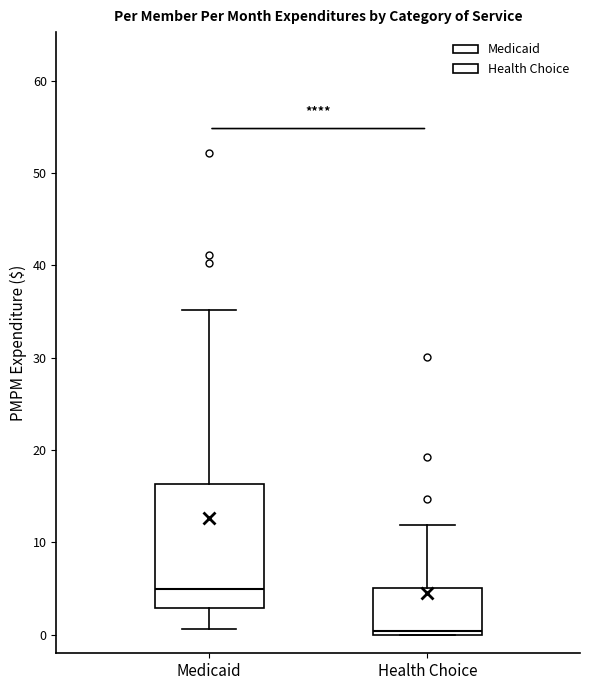

Which box is the tallest, from its lower edge to its upper edge?

Medicaid